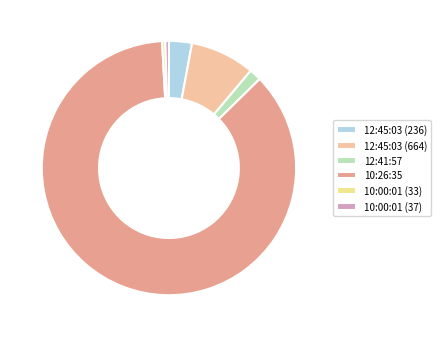

True or false: 12:41:57 accounts for 2% of the total.

True